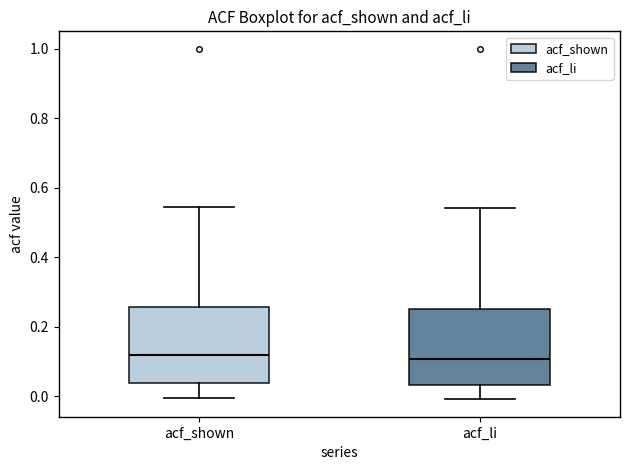

Reading left to right, read every box against the y-axis: the position of its median line, the range the box covers, and the ends of its whiskers. The values are not printed on the chart, so give them approximately, as read against the axis.

acf_shown: median 0.12, box 0.04 to 0.26, whiskers 0.00 to 0.54
acf_li: median 0.10, box 0.04 to 0.26, whiskers 0.00 to 0.54